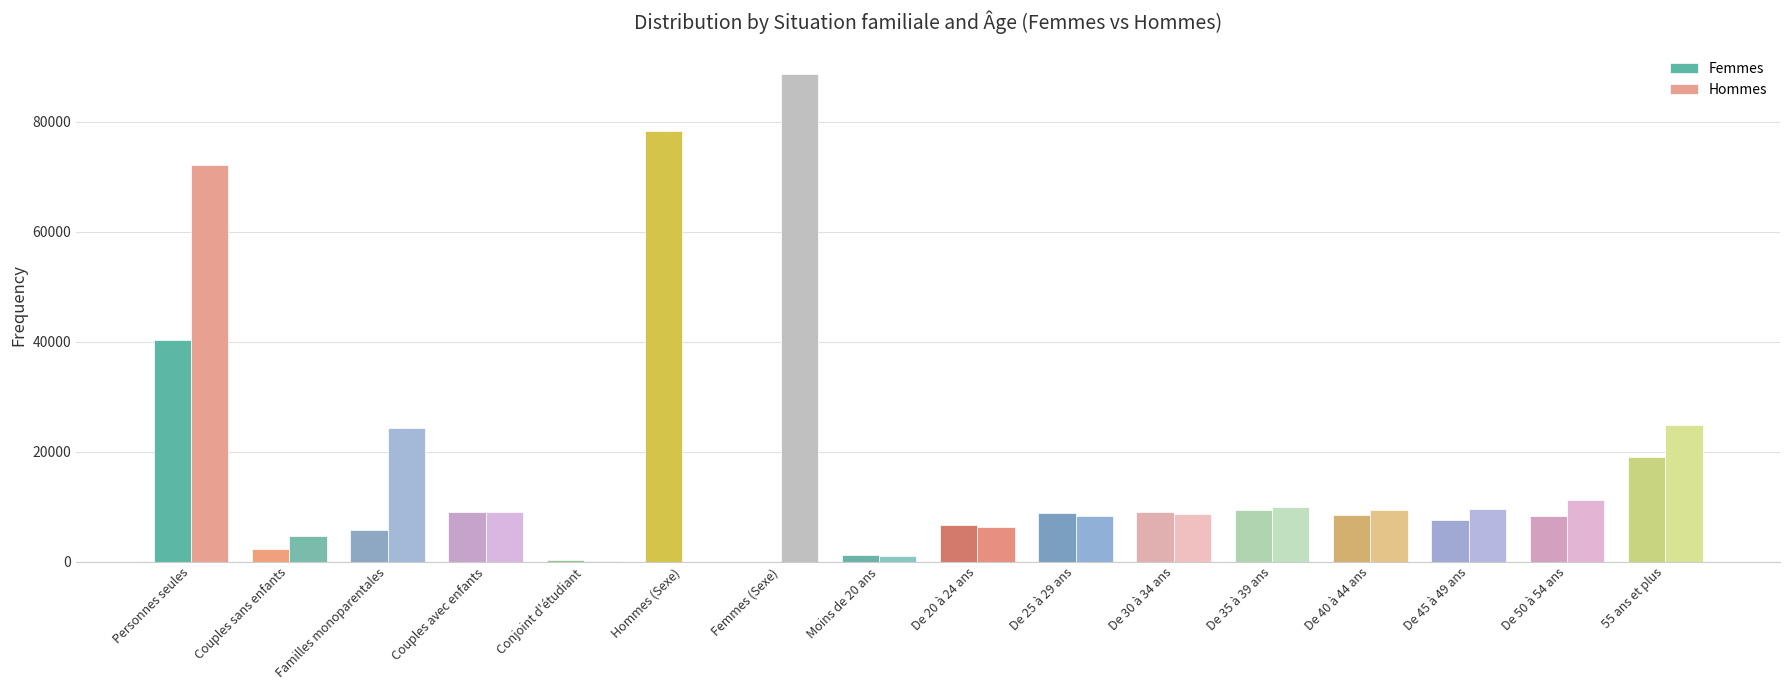

The value of Hommes at De 25 à 29 ans is 8244. True or false?

True